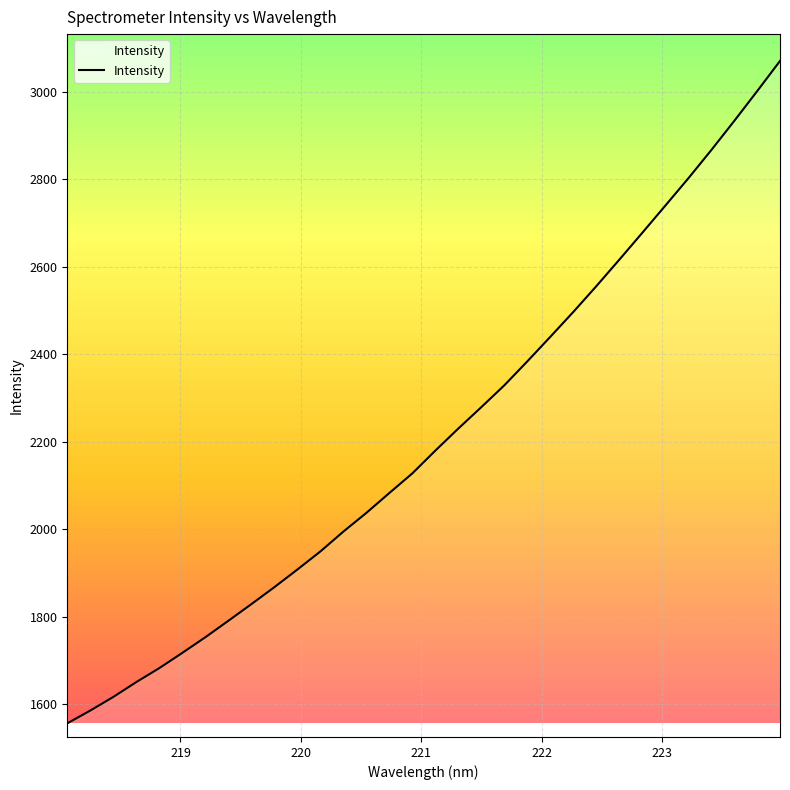

Does the chart have visible grid lines?

Yes